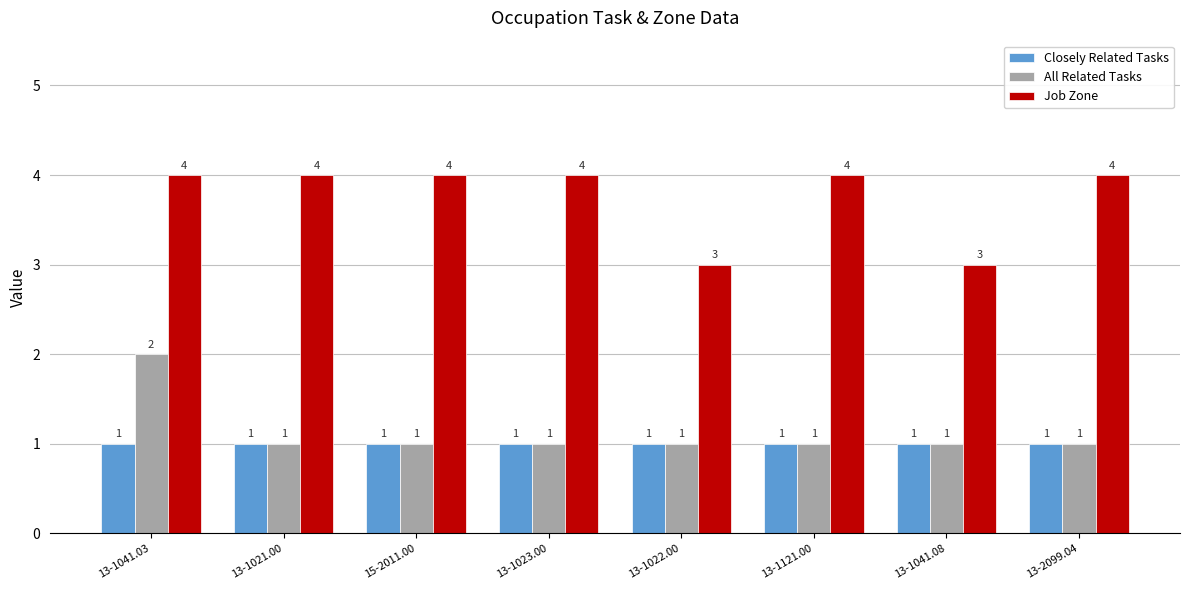

At how many categories does at least one series exceed 1?

8